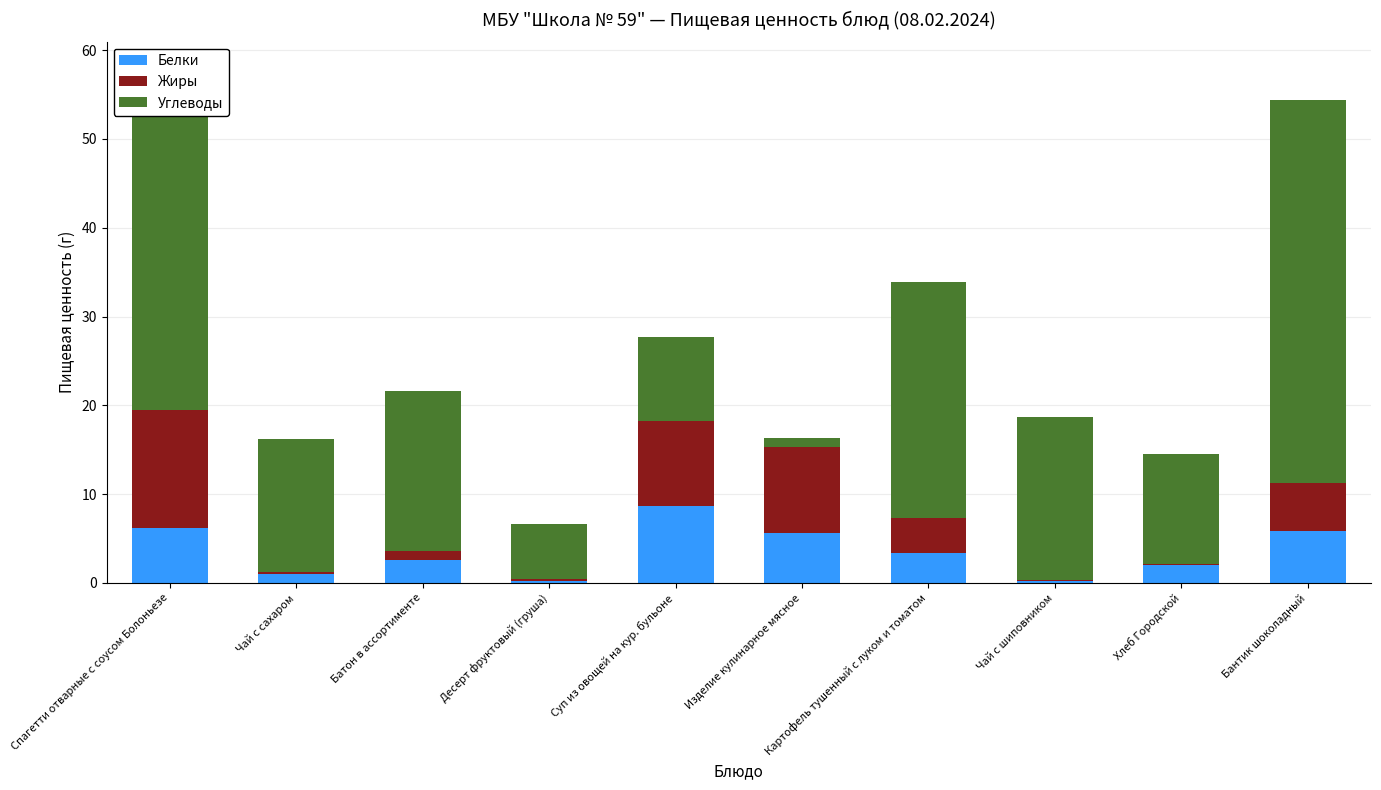

Does the chart contain stacked bars?

Yes